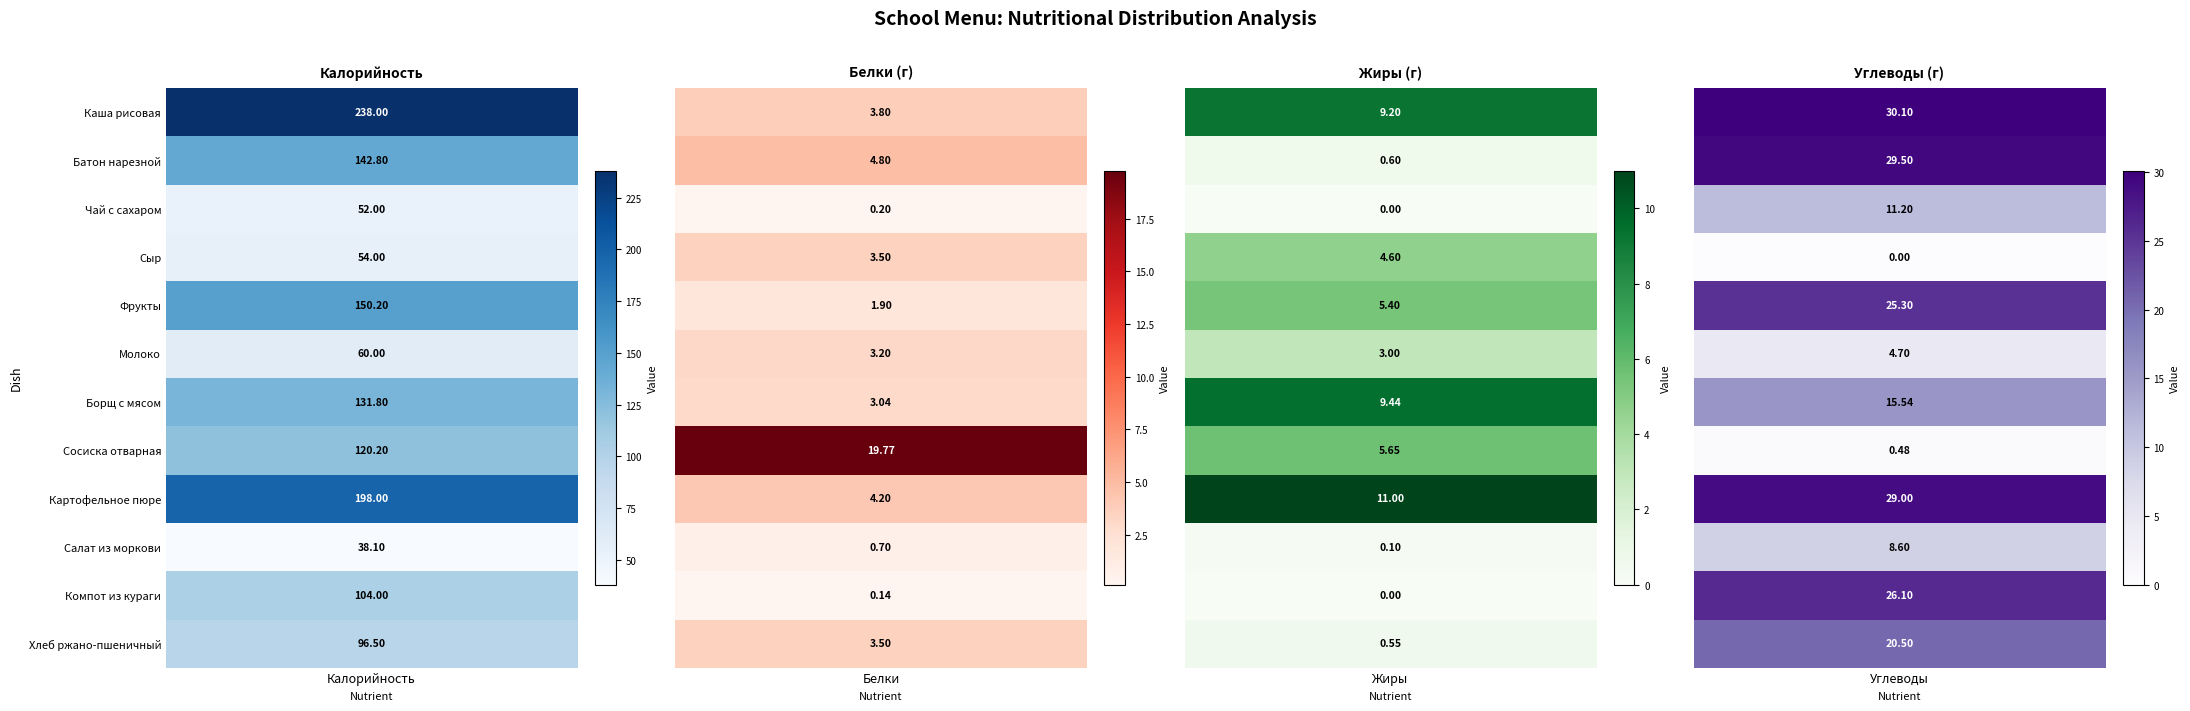

What is the greatest value displayed?

238.0